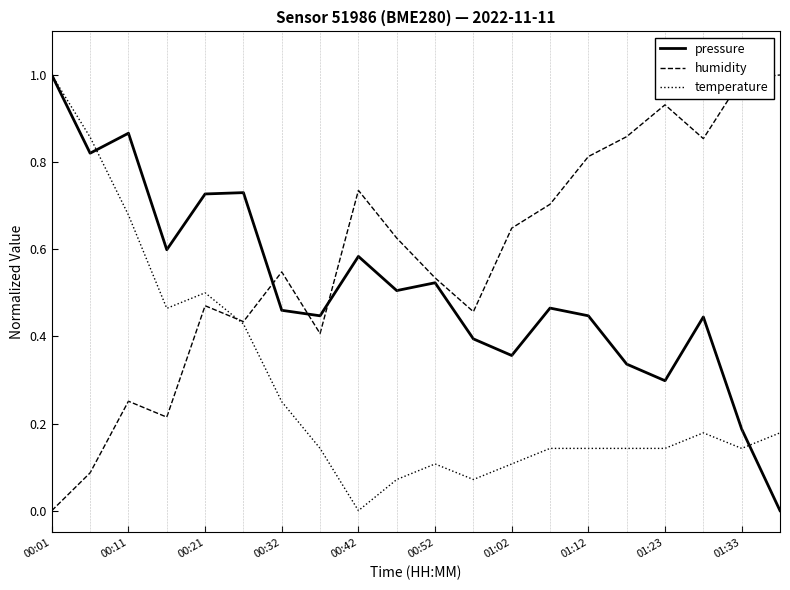

How many lines are shown in the chart?

3